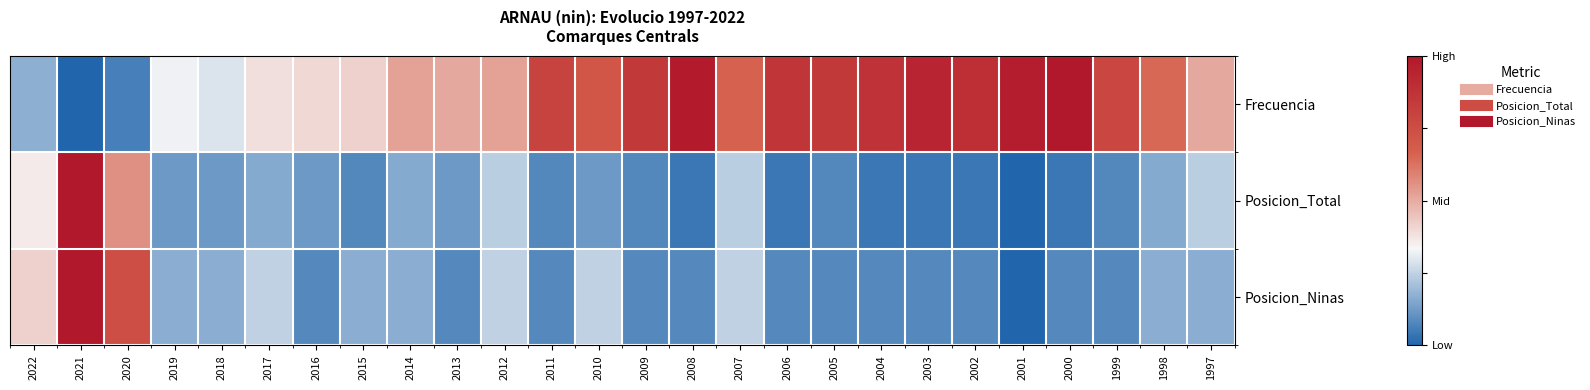

Rank the series at 2000 from lowest to highest value.

Posicion_Total, Posicion_Ninas, Frecuencia